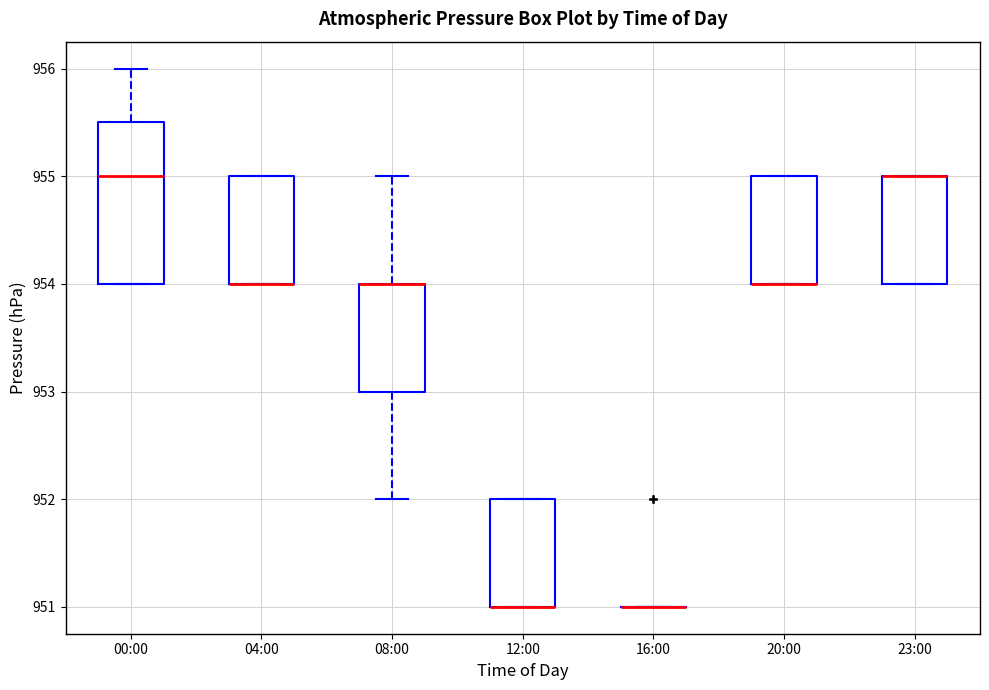

Comparing the boxes themselves (not the whiskers), which one is the tallest?

00:00